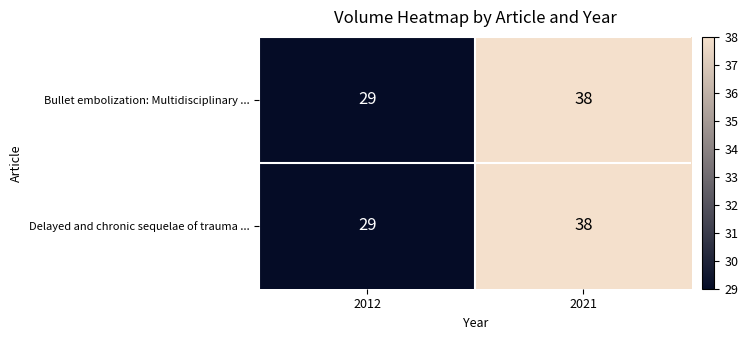

What is the total value across all series at 2012?

58